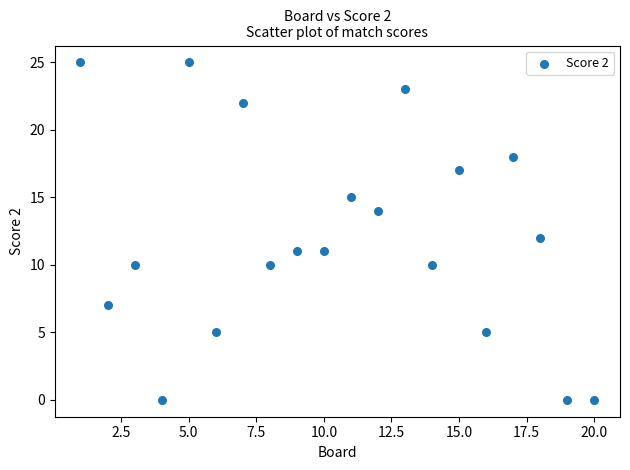

What is the range of X values (max minus min)?

19